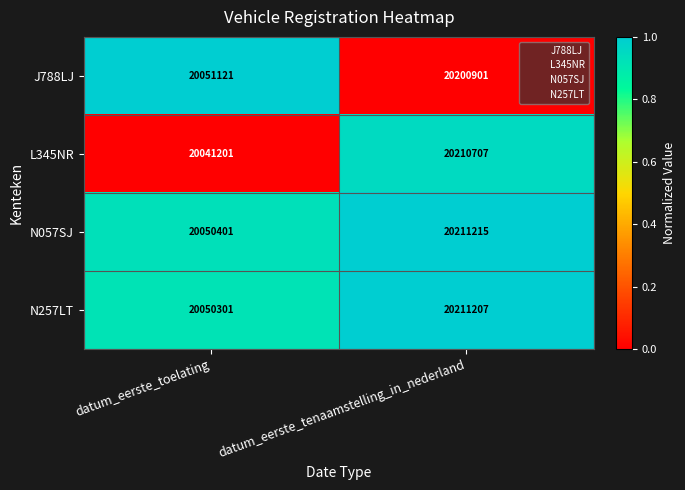

At datum_eerste_tenaamstelling_in_nederland, list the series in order from largest to smallest.

N057SJ, N257LT, L345NR, J788LJ